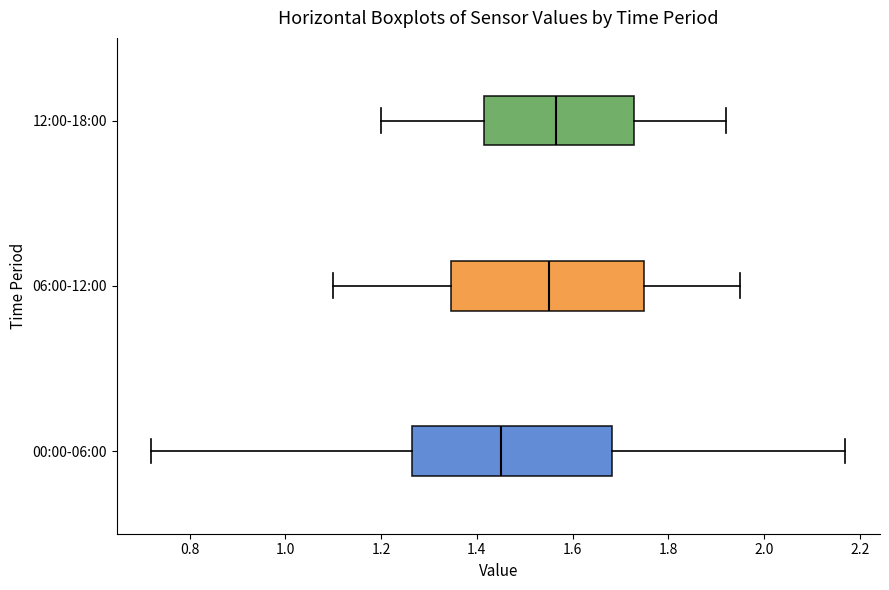

Which box's median line is the furthest to the left?

00:00-06:00